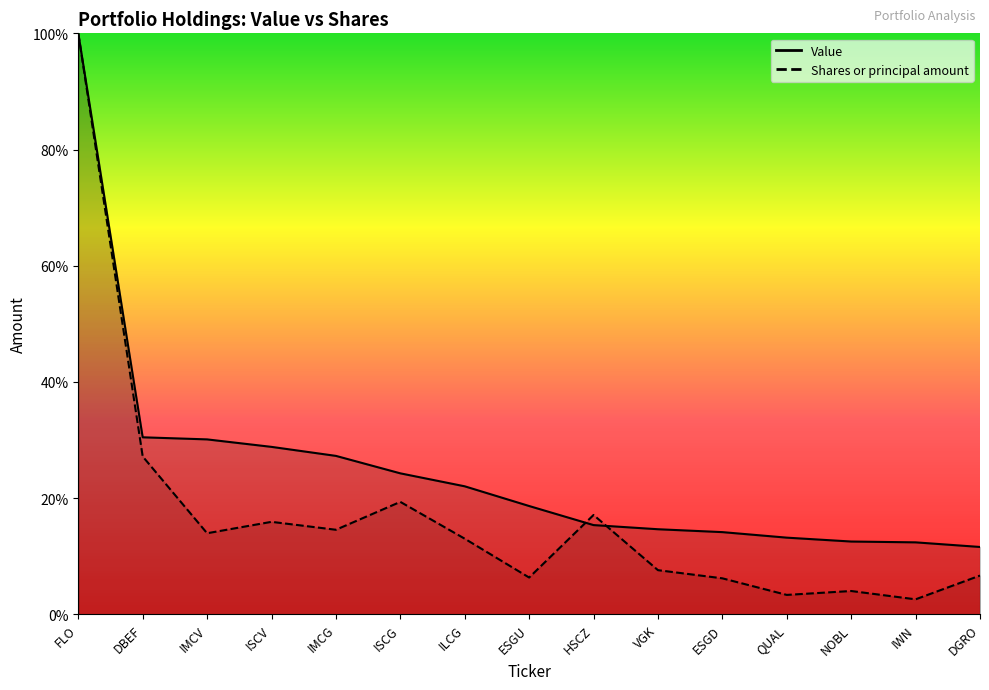

Is the value of Value at IMCG greater than the value of Shares or principal amount at ESGU?

Yes